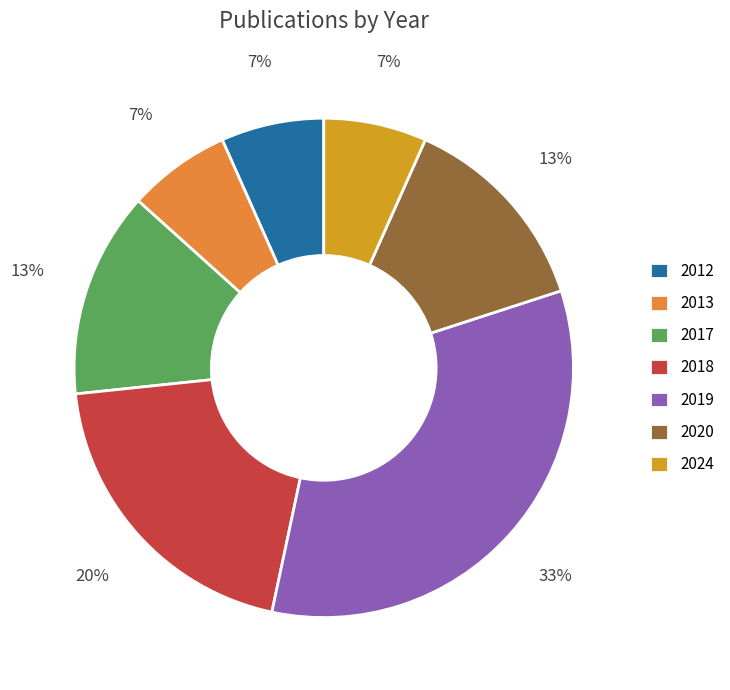

Which slice is the largest?

2019